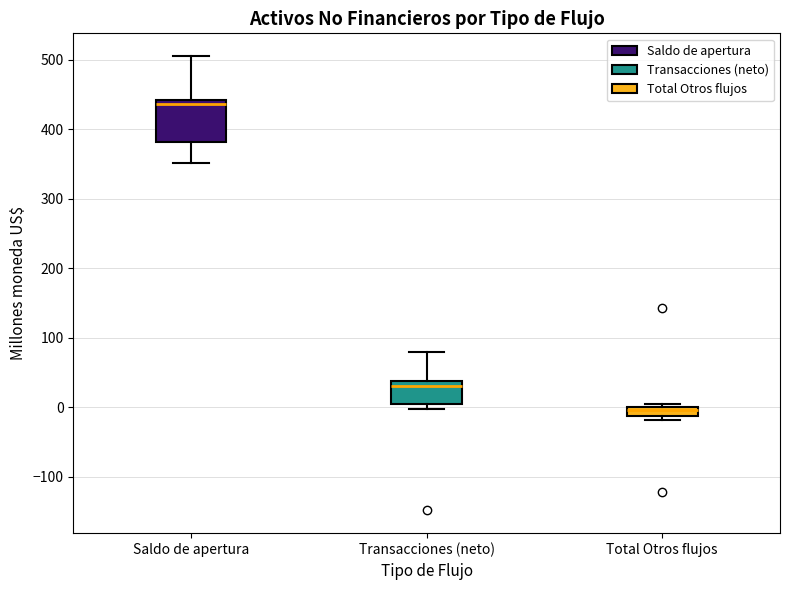

Where is the lower edge of the box for Saldo de apertura on the y-axis? The values are not printed on the chart, so give them approximately, as read against the axis.

380